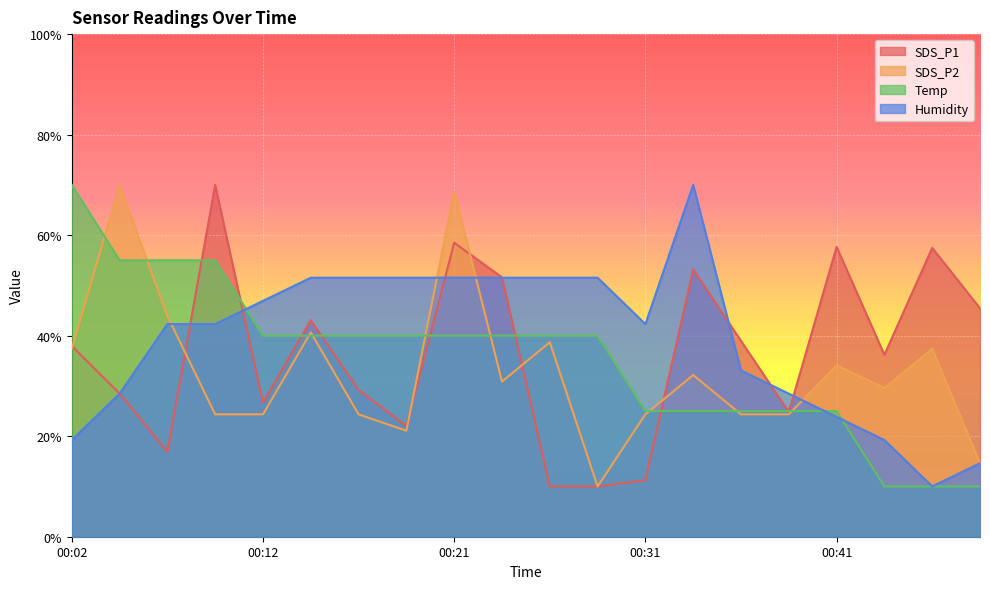

What is the value of the Humidity point at the 2nd from the left?

28.5